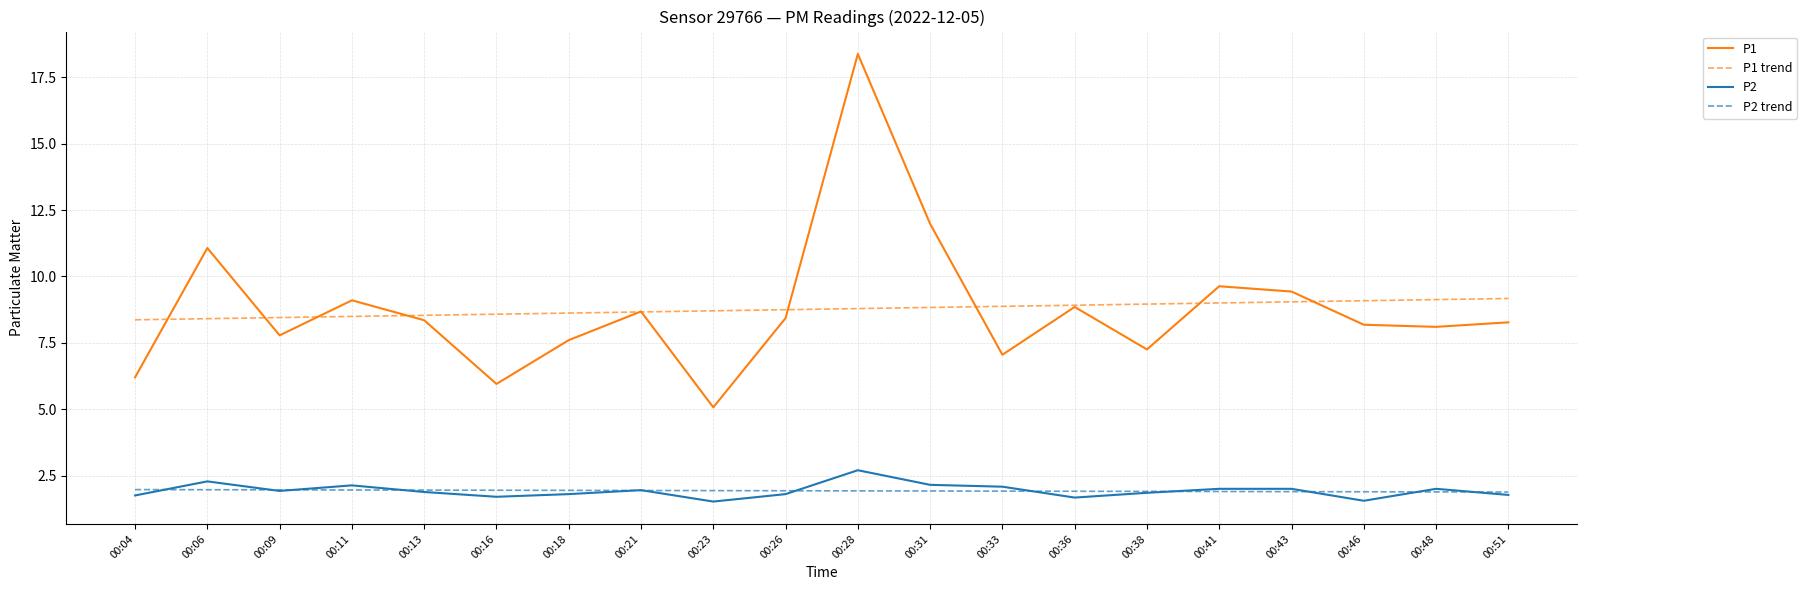

Which category has the lowest value in the P1 series?

00:23